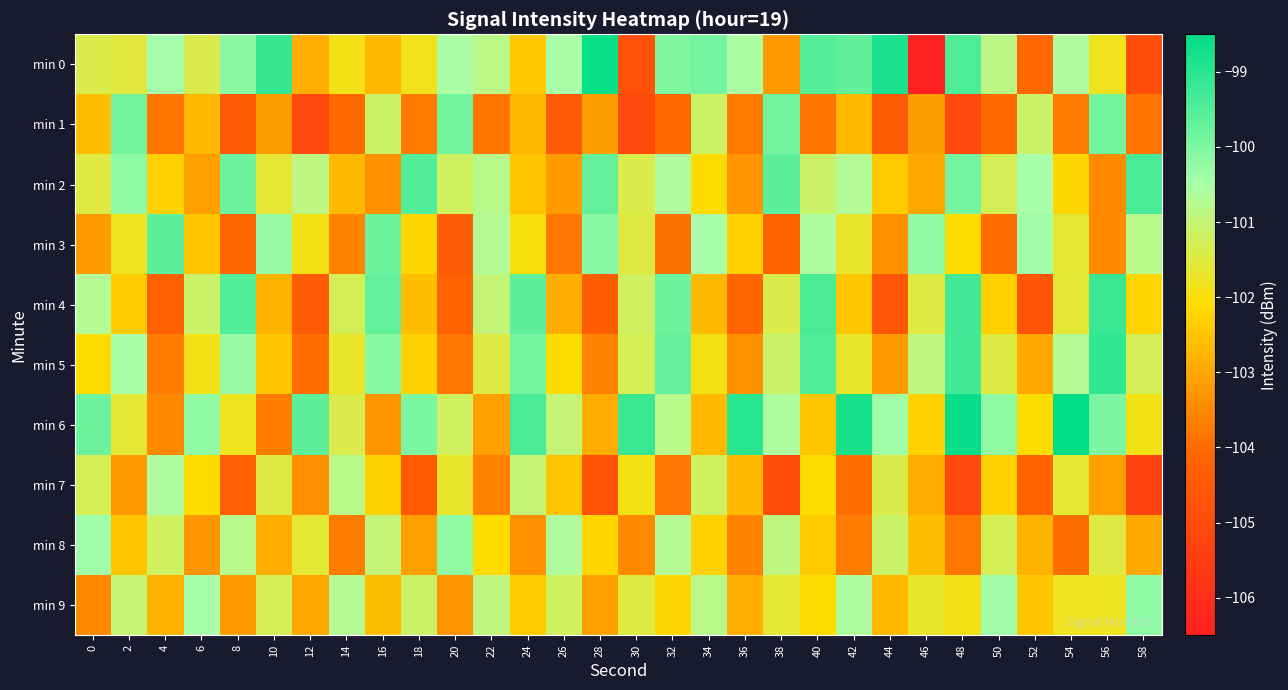

Reading left to right, extract all data points from this chart.

min 0: 0=-101.4	2=-101.5	4=-100.5	6=-101.4	8=-100.2	10=-99.1	12=-102.9	14=-101.9	16=-102.7	18=-101.9	20=-100.5	22=-100.8	24=-102.4	26=-100.5	28=-98.6	30=-104.8	32=-100.0	34=-99.9	36=-100.6	38=-103.2	40=-99.5	42=-99.7	44=-98.8	46=-106.5	48=-99.4	50=-100.9	52=-104.1	54=-100.6	56=-101.8	58=-104.9
min 1: 0=-102.6	2=-99.9	4=-103.8	6=-102.7	8=-104.5	10=-103.1	12=-105.1	14=-104.0	16=-101.1	18=-103.7	20=-99.9	22=-103.8	24=-102.7	26=-104.5	28=-103.1	30=-105.1	32=-104.0	34=-101.1	36=-103.7	38=-99.9	40=-103.8	42=-102.7	44=-104.5	46=-103.1	48=-105.1	50=-104.0	52=-101.1	54=-103.7	56=-99.9	58=-103.8
min 2: 0=-101.5	2=-100.2	4=-102.3	6=-103.1	8=-99.8	10=-101.6	12=-100.9	14=-102.7	16=-103.4	18=-99.5	20=-101.2	22=-100.8	24=-102.5	26=-103.2	28=-99.7	30=-101.4	32=-100.6	34=-102.1	36=-103.3	38=-99.6	40=-101.1	42=-100.7	44=-102.4	46=-103.0	48=-99.9	50=-101.3	52=-100.5	54=-102.2	56=-103.5	58=-99.4
min 3: 0=-103.2	2=-101.8	4=-99.6	6=-102.5	8=-104.1	10=-100.3	12=-101.9	14=-103.6	16=-99.8	18=-102.2	20=-104.4	22=-100.7	24=-102.0	26=-103.8	28=-100.1	30=-101.5	32=-103.9	34=-100.5	36=-102.3	38=-104.2	40=-100.6	42=-101.7	44=-103.4	46=-100.2	48=-102.1	50=-104.0	52=-100.4	54=-101.6	56=-103.5	58=-100.8
min 4: 0=-100.7	2=-102.4	4=-104.3	6=-101.1	8=-99.5	10=-102.8	12=-104.5	14=-101.3	16=-99.7	18=-102.6	20=-104.2	22=-101.0	24=-99.6	26=-102.9	28=-104.4	30=-101.2	32=-99.8	34=-102.7	36=-104.1	38=-101.4	40=-99.4	42=-102.5	44=-104.6	46=-101.5	48=-99.3	50=-102.3	52=-104.7	54=-101.6	56=-99.2	58=-102.2
min 5: 0=-102.1	2=-100.5	4=-103.7	6=-101.9	8=-100.3	10=-102.5	12=-104.0	14=-101.7	16=-100.1	18=-102.3	20=-103.8	22=-101.5	24=-99.9	26=-102.1	28=-103.6	30=-101.3	32=-99.7	34=-101.9	36=-103.4	38=-101.1	40=-99.5	42=-101.7	44=-103.2	46=-100.9	48=-99.3	50=-101.5	52=-103.0	54=-100.7	56=-99.1	58=-101.3
min 6: 0=-99.8	2=-101.6	4=-103.5	6=-100.2	8=-101.8	10=-103.7	12=-99.6	14=-101.4	16=-103.3	18=-100.0	20=-101.2	22=-103.1	24=-99.4	26=-101.0	28=-102.9	30=-99.2	32=-100.8	34=-102.7	36=-99.0	38=-100.6	40=-102.5	42=-98.8	44=-100.4	46=-102.3	48=-98.6	50=-100.2	52=-102.1	54=-98.4	56=-100.0	58=-101.9
min 7: 0=-101.3	2=-103.2	4=-100.6	6=-102.1	8=-104.3	10=-101.5	12=-103.4	14=-100.8	16=-102.3	18=-104.5	20=-101.7	22=-103.6	24=-101.0	26=-102.5	28=-104.7	30=-101.9	32=-103.8	34=-101.2	36=-102.7	38=-104.9	40=-102.1	42=-104.0	44=-101.4	46=-102.9	48=-105.1	50=-102.3	52=-104.2	54=-101.6	56=-103.1	58=-105.3
min 8: 0=-100.4	2=-102.5	4=-101.2	6=-103.3	8=-100.8	10=-102.9	12=-101.6	14=-103.7	16=-101.0	18=-103.1	20=-100.2	22=-102.1	24=-103.4	26=-100.6	28=-102.2	30=-103.5	32=-100.7	34=-102.3	36=-103.6	38=-100.9	40=-102.4	42=-103.7	44=-101.1	46=-102.6	48=-103.8	50=-101.3	52=-102.8	54=-104.0	56=-101.5	58=-103.0
min 9: 0=-103.5	2=-101.0	4=-102.8	6=-100.5	8=-103.2	10=-101.3	12=-103.0	14=-100.7	16=-102.6	18=-101.1	20=-103.3	22=-100.9	24=-102.4	26=-101.2	28=-103.1	30=-101.5	32=-102.2	34=-100.8	36=-102.9	38=-101.6	40=-102.1	42=-100.6	44=-102.7	46=-101.7	48=-101.9	50=-100.4	52=-102.5	54=-101.8	56=-101.8	58=-100.2